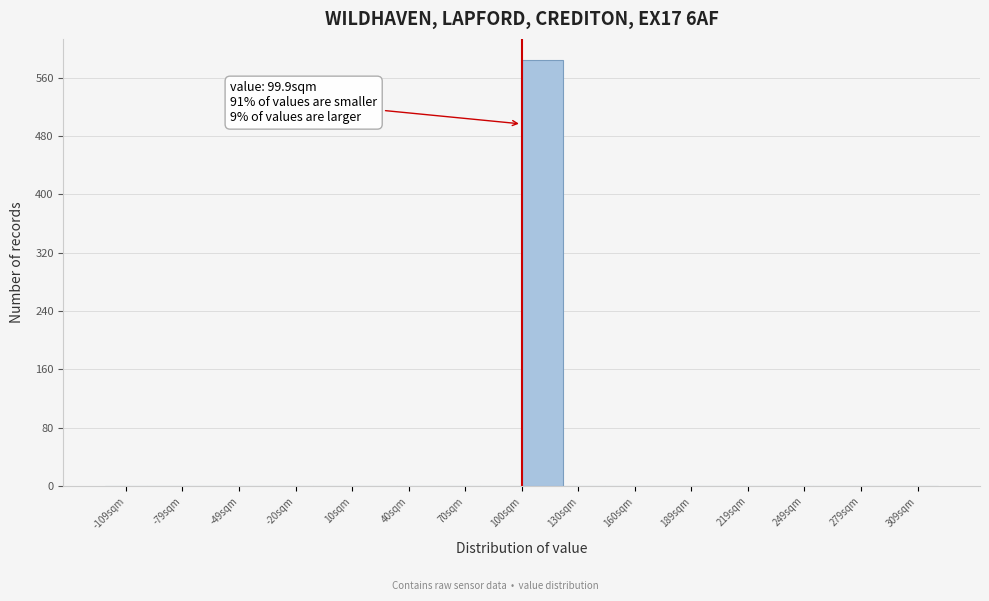

Which range on the x-axis has the tallest bar?

100 to 120